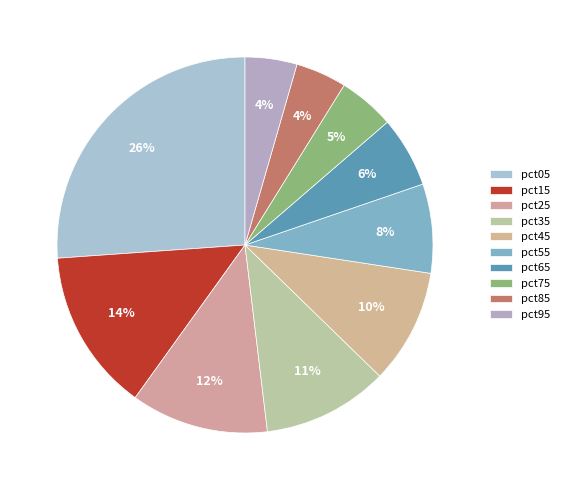

How many slices are in this pie chart?

10